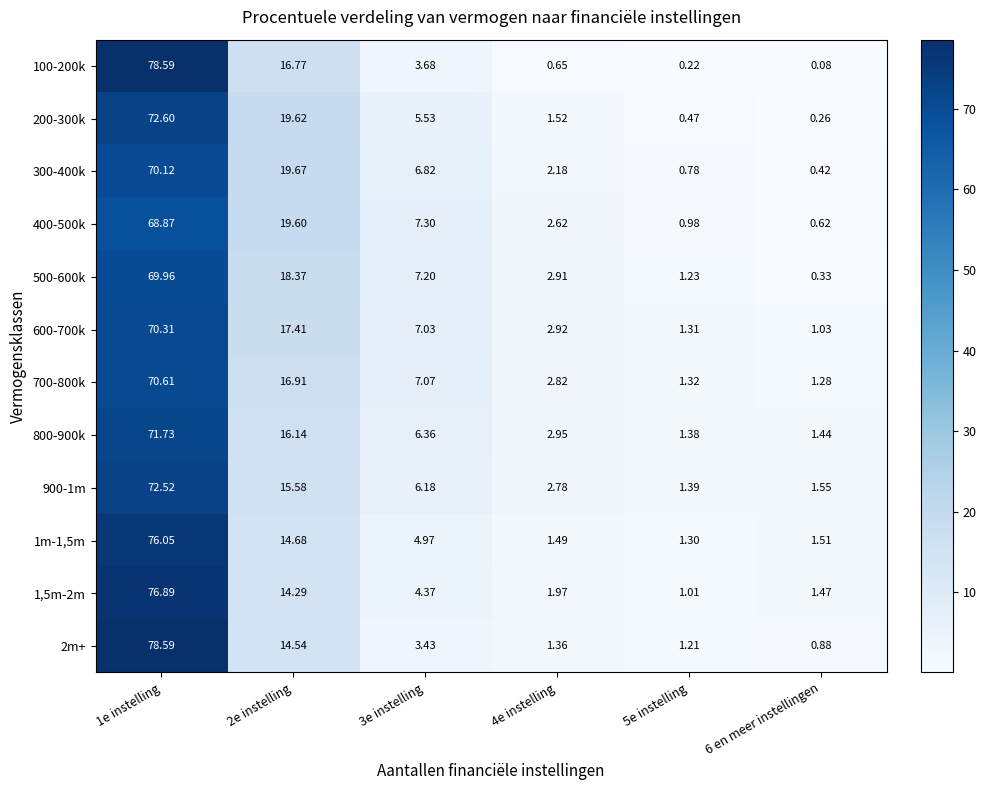

Is the value of 900-1m at 3e instelling greater than the value of 1m-1,5m at 6 en meer instellingen?

Yes